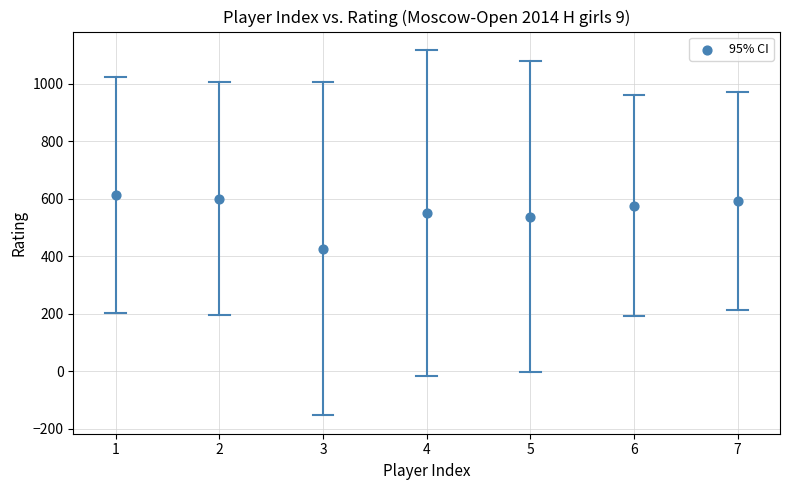

What is the average Y value?

556.0